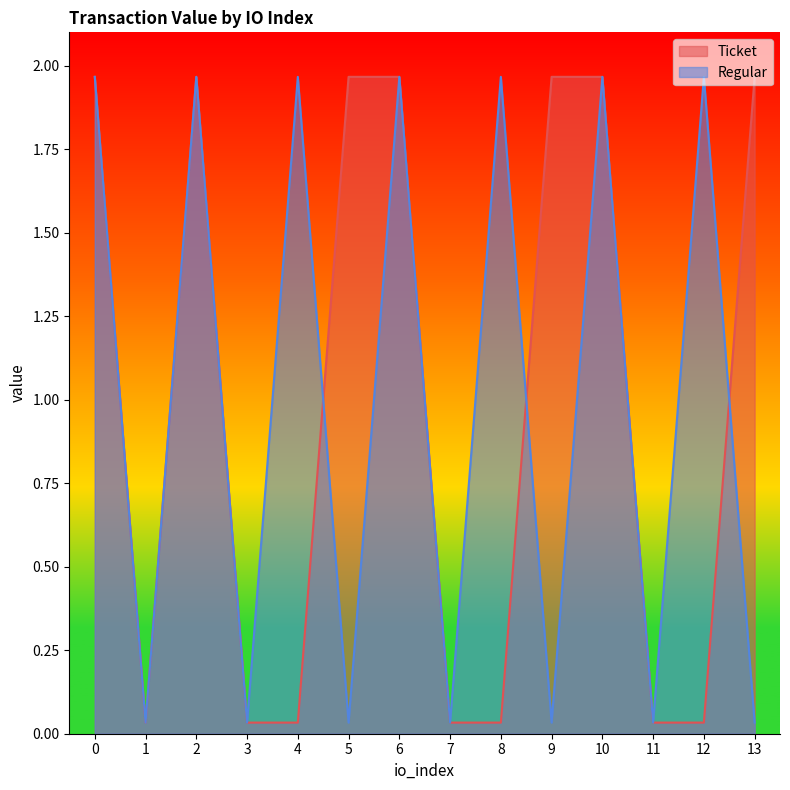

At which category does Regular reach its first local peak?

2